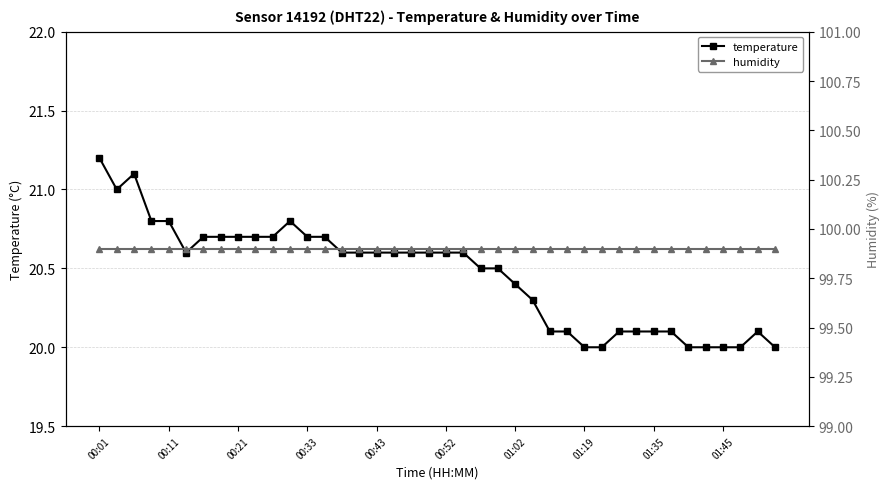

Which series has the largest range (max minus min)?

temperature